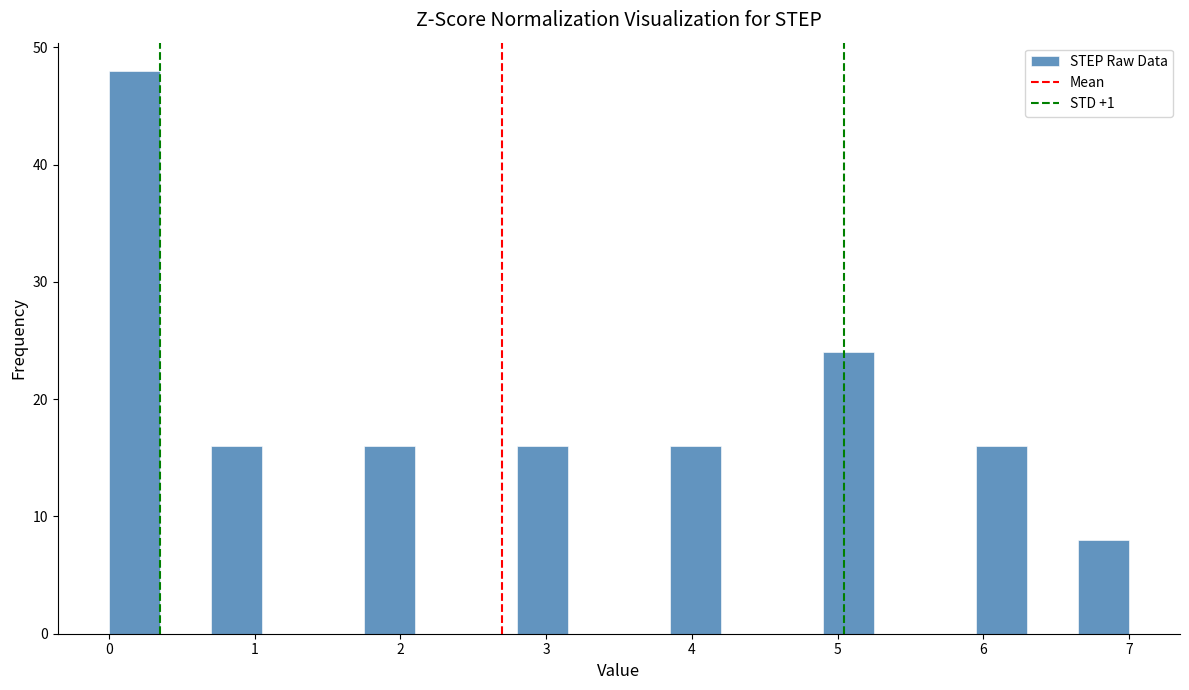

Read against the x-axis, roughly where is the centre of the tallest bar?

0.2